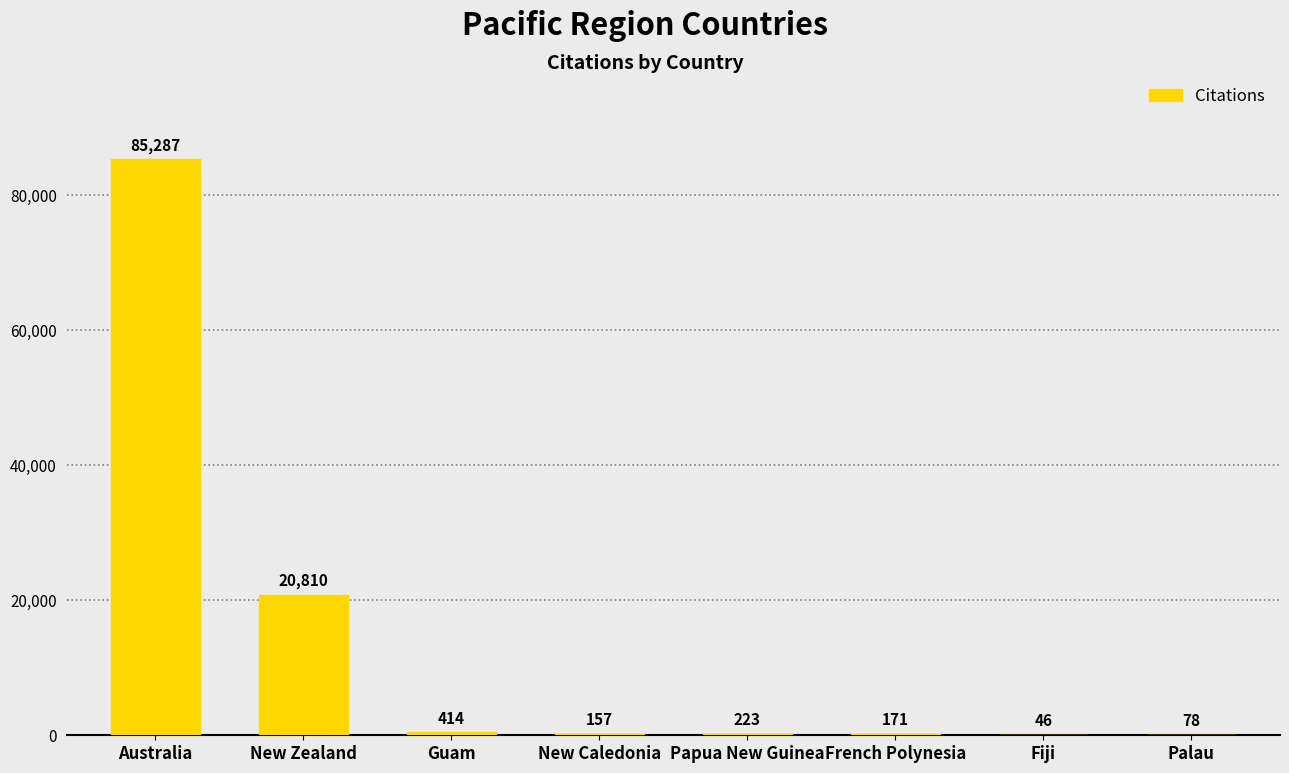

What is the ratio of the value at New Zealand to the value at Guam?

50.3